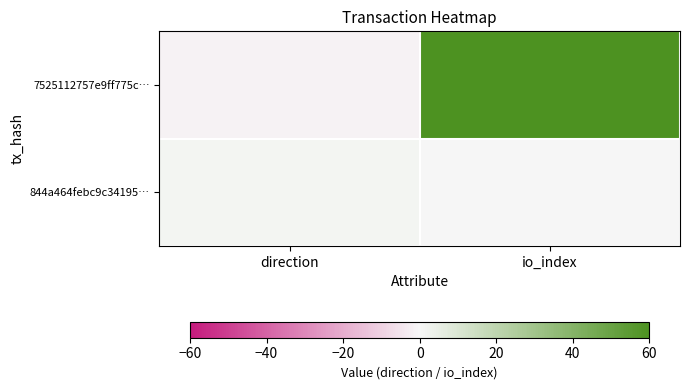

Which series has the largest range (max minus min)?

7525112757e9ff775c…